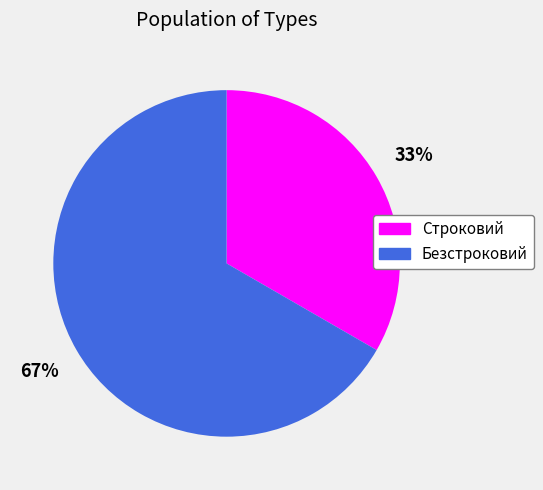

Which category has the smallest portion of the pie?

Строковий